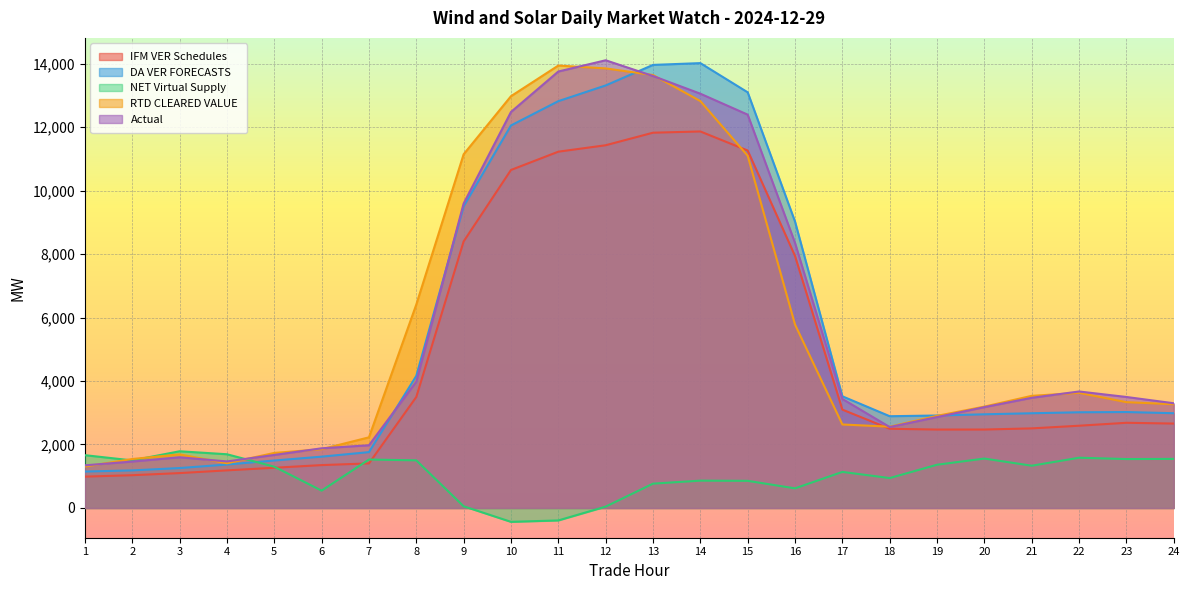

Is it true that Actual equals 3435.4 at 17?

True